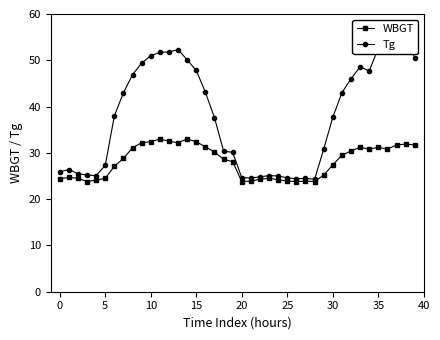

In Tg, how many points are lower than both neighbors (excluding endpoints)?

4